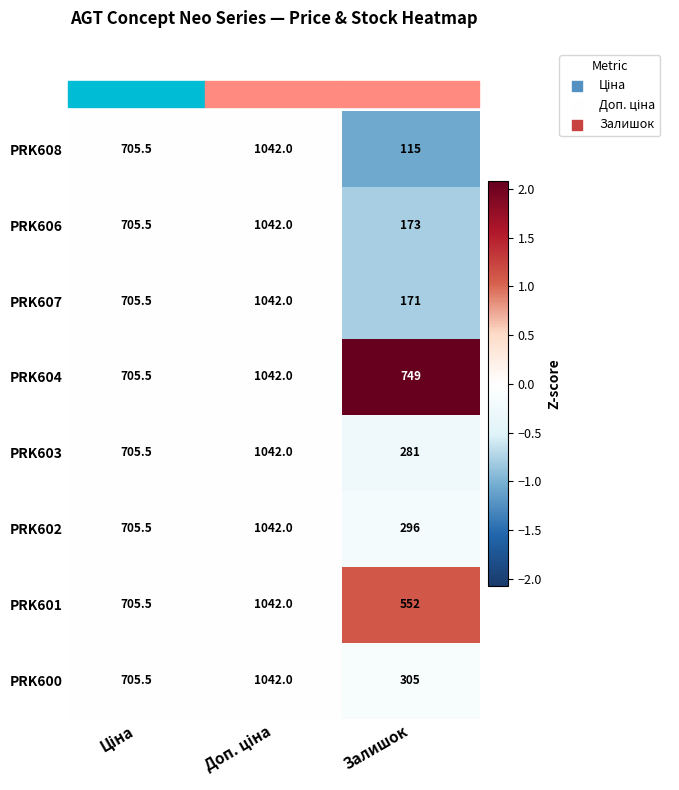

The value of PRK606 at Залишок is 173.0. True or false?

True